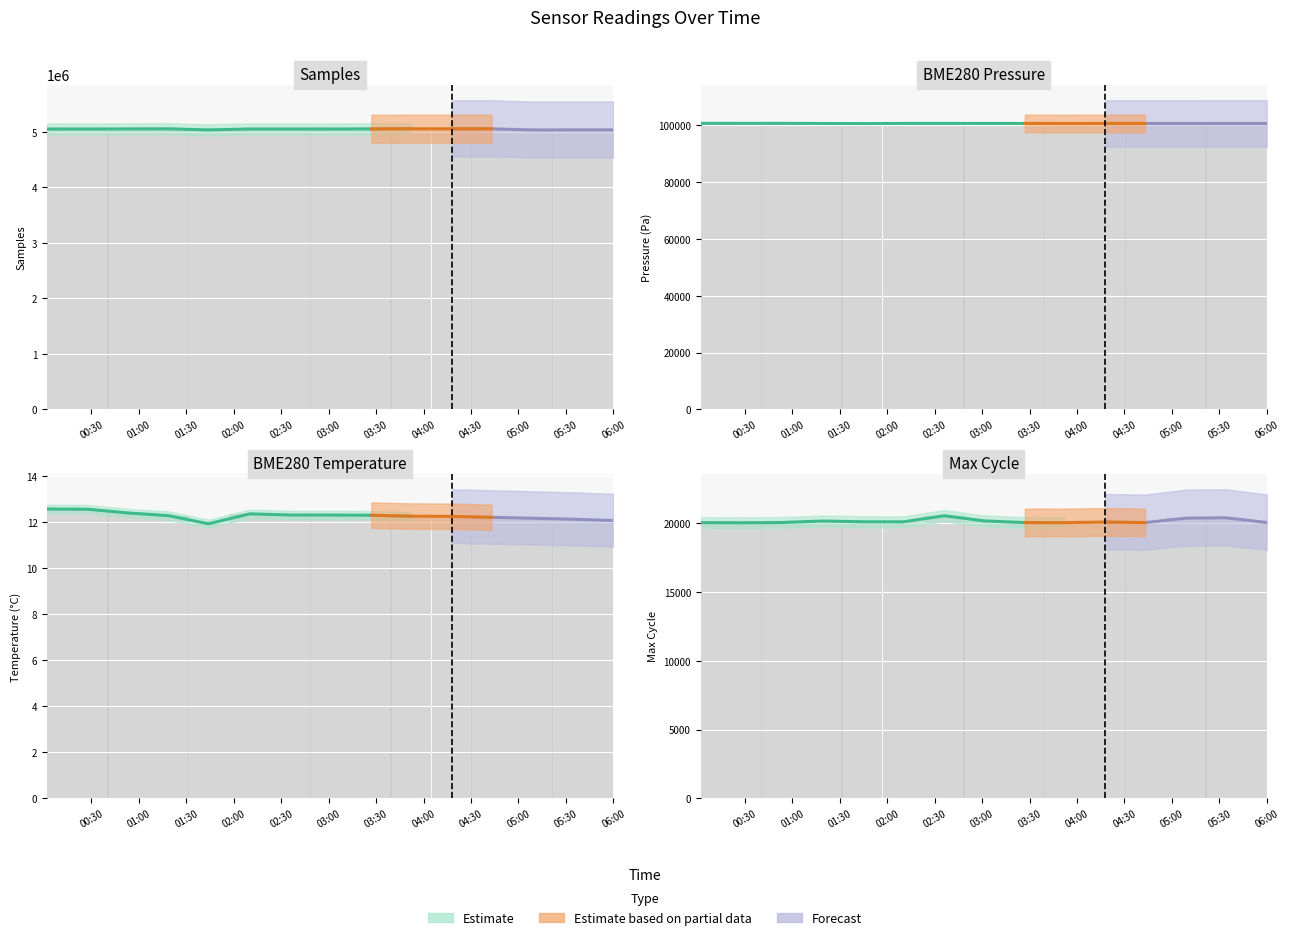

What is the value of the BME280_temperature bar at the 8th from the left?

12.3